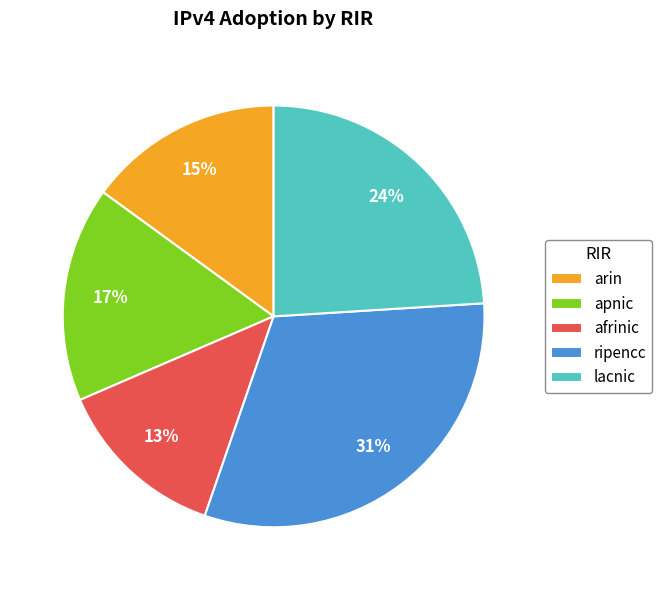

To the nearest percent, what is the difference between the largest and smallest slice percentages?

18%